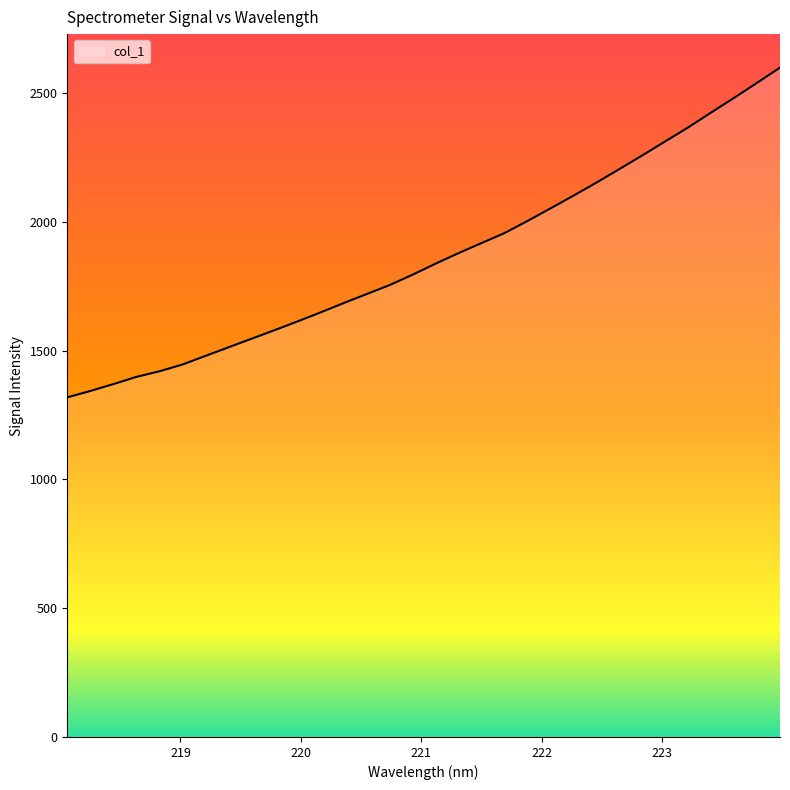

What is the minimum value shown in the chart?

1318.9